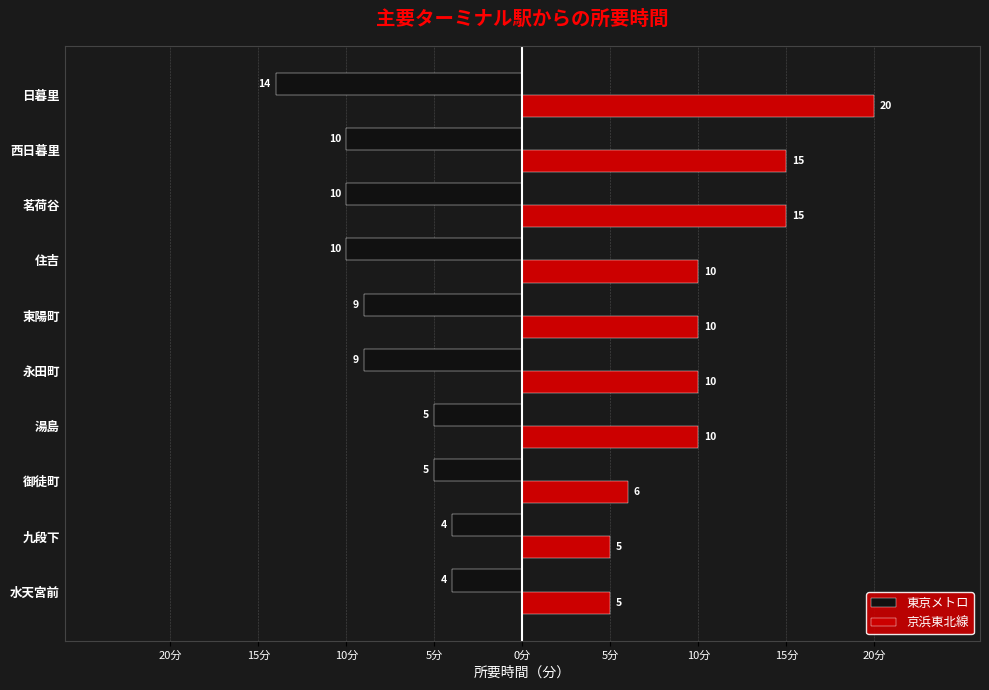

At how many categories does at least one series exceed 1?

10